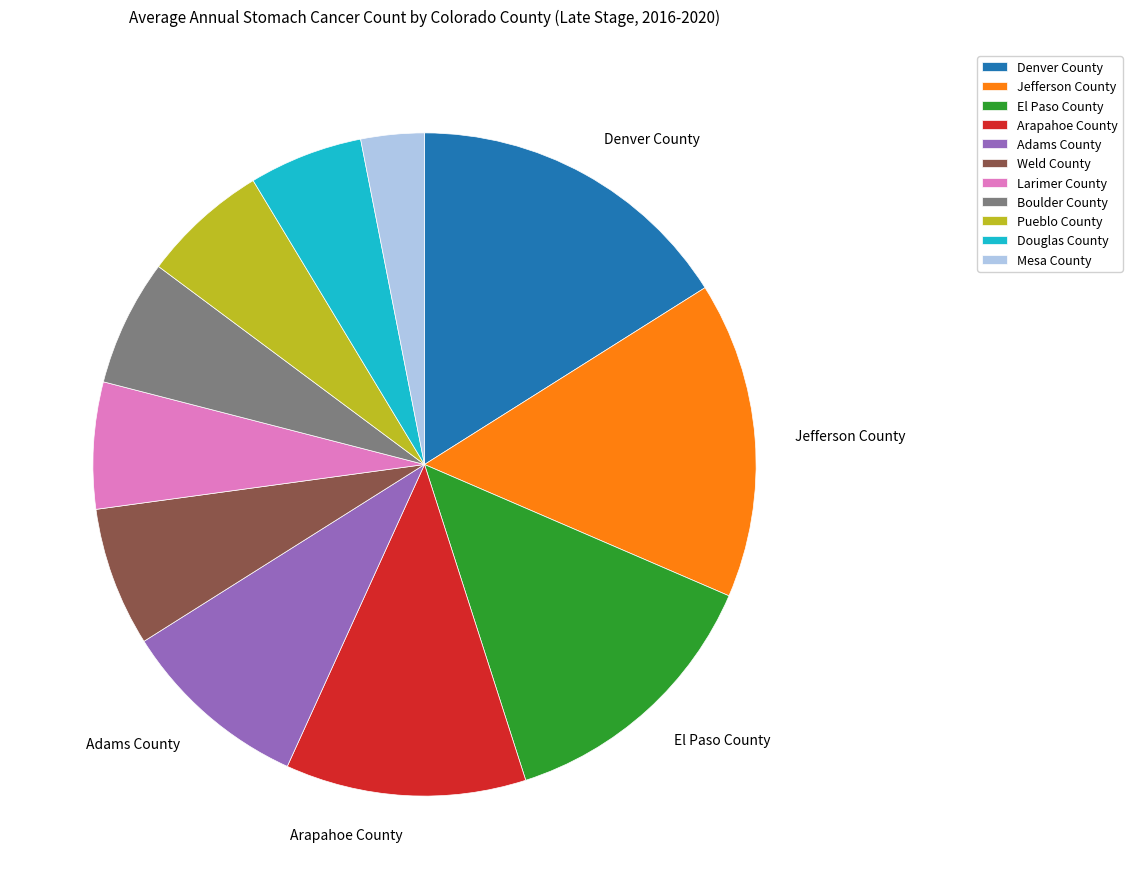

How many segments does this pie chart have?

11